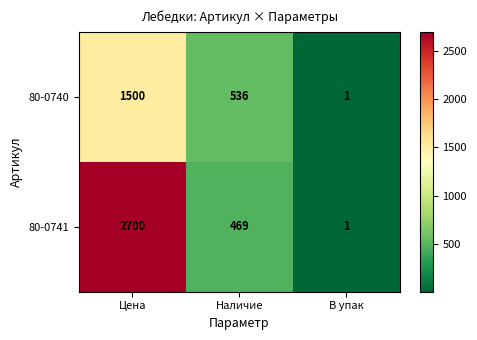

At how many categories does at least one series exceed 1890?

1